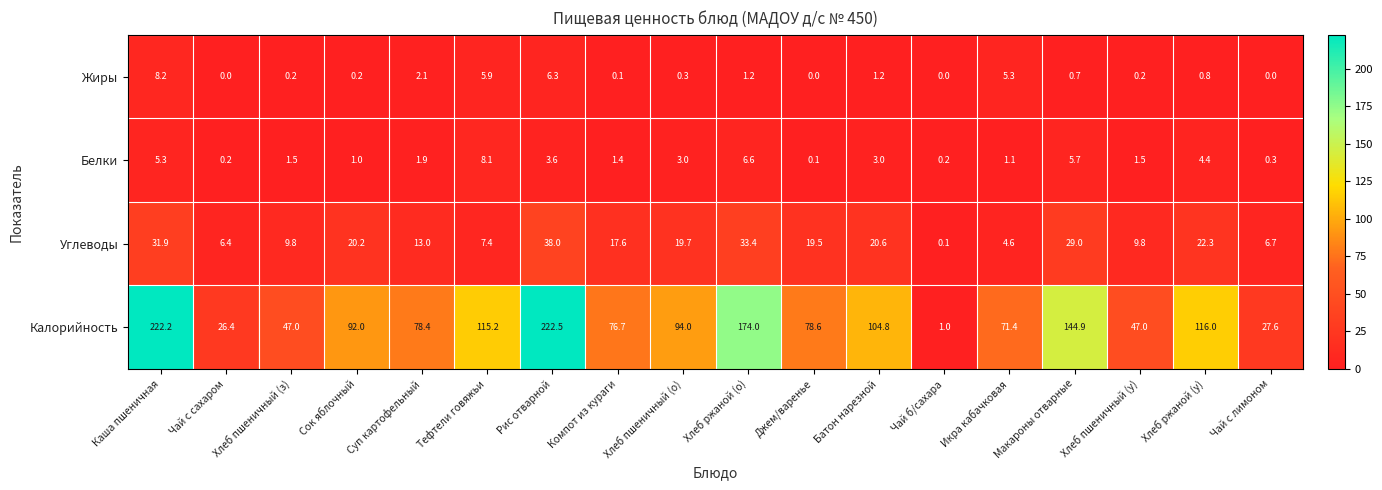

What is the spread (max minus min) of values at Батон нарезной?

103.6